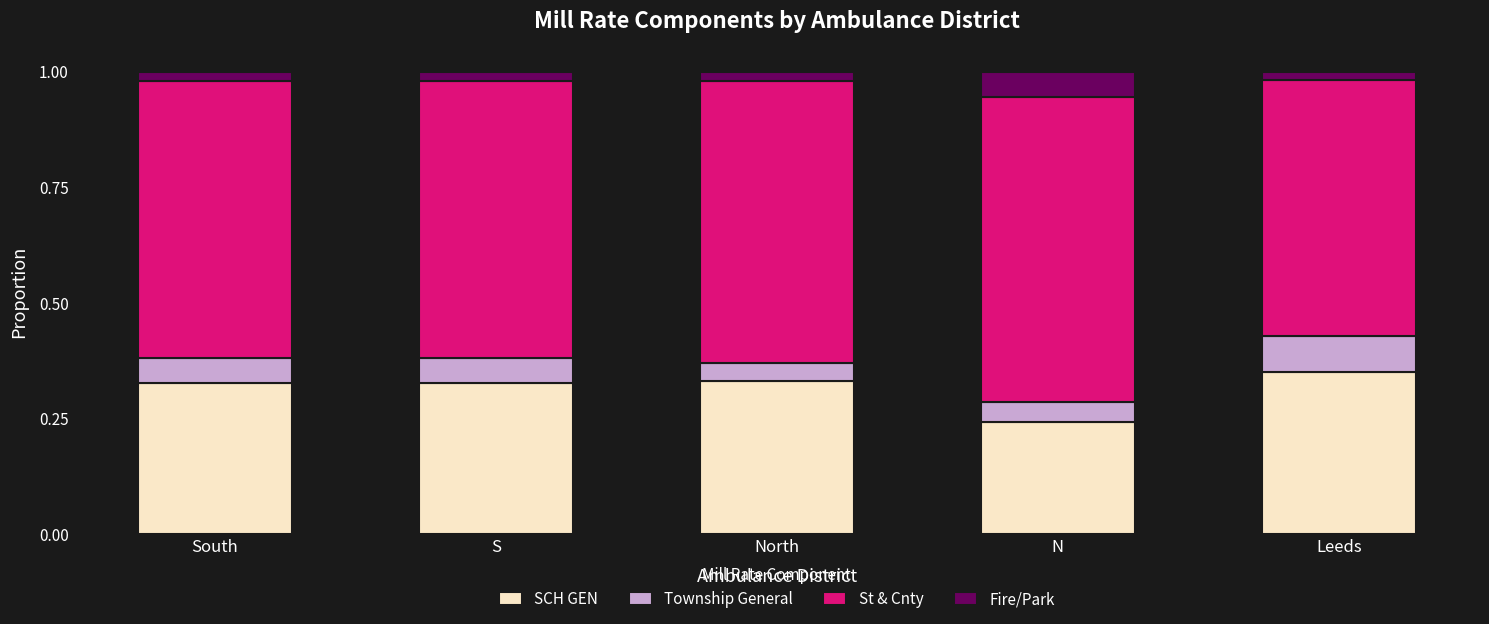

What is the total value across all series at N?

1.0